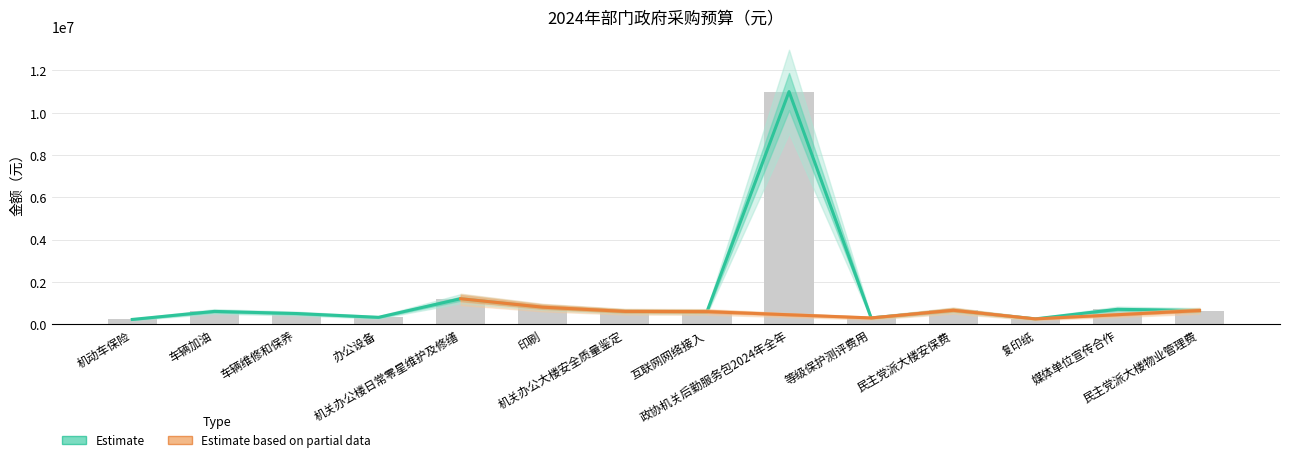

What position from the right is 印刷?

9